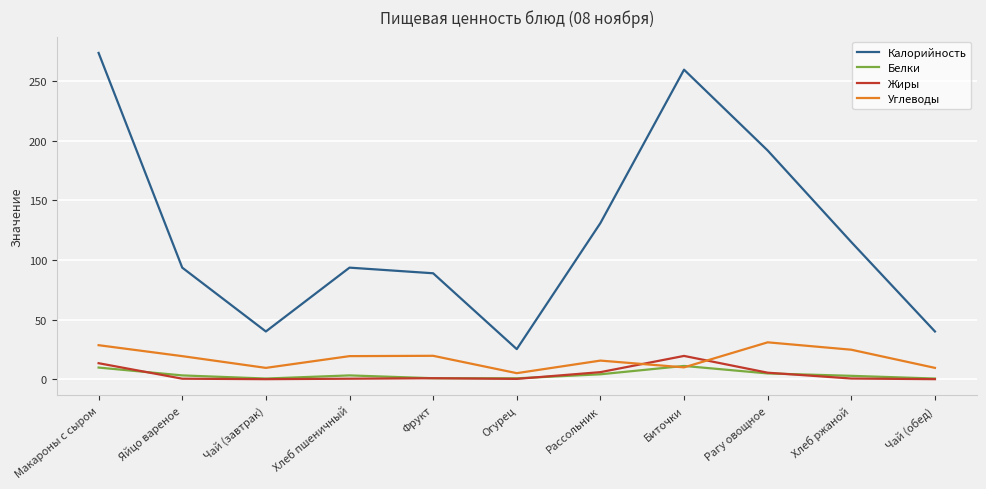

True or false: Жиры has a value of 0.0 at Чай (завтрак).

True